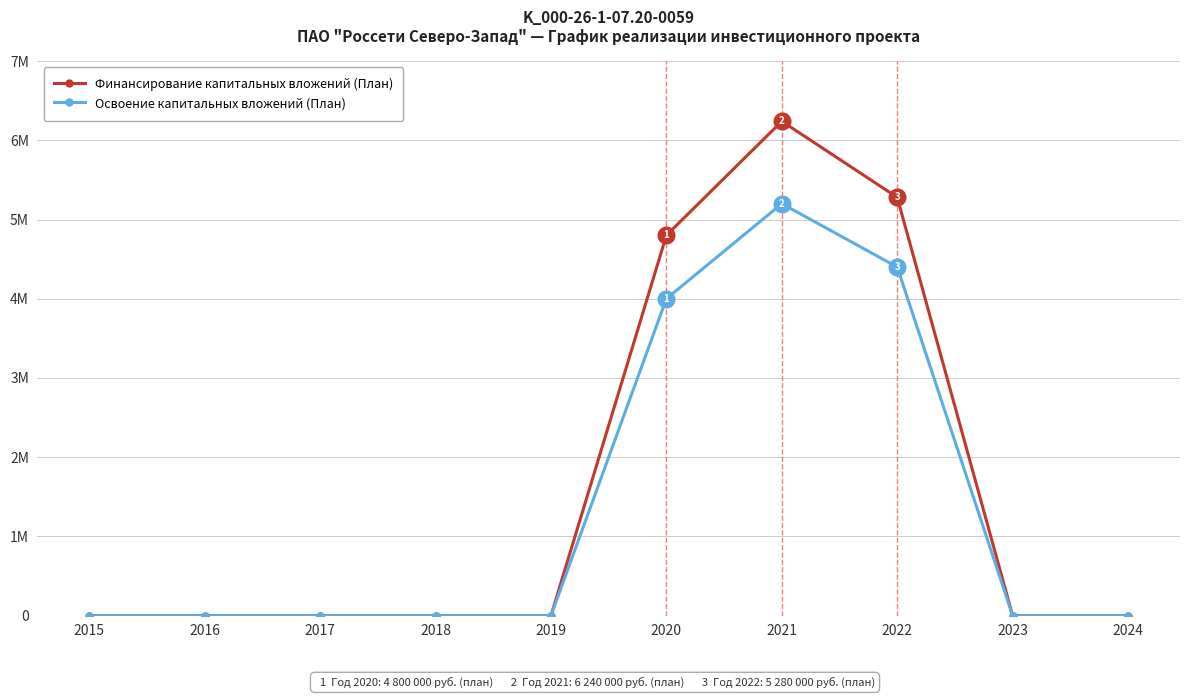

Between 2021 and 2017, which is larger?

2021